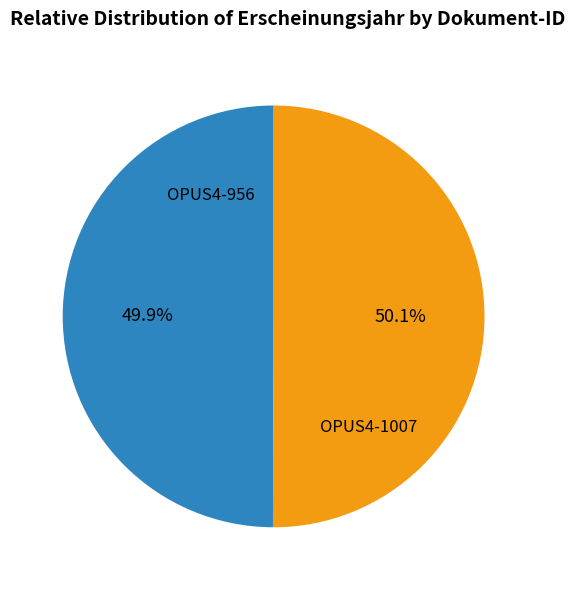

What percentage is the OPUS4-1007 slice, to the nearest percent?

50%